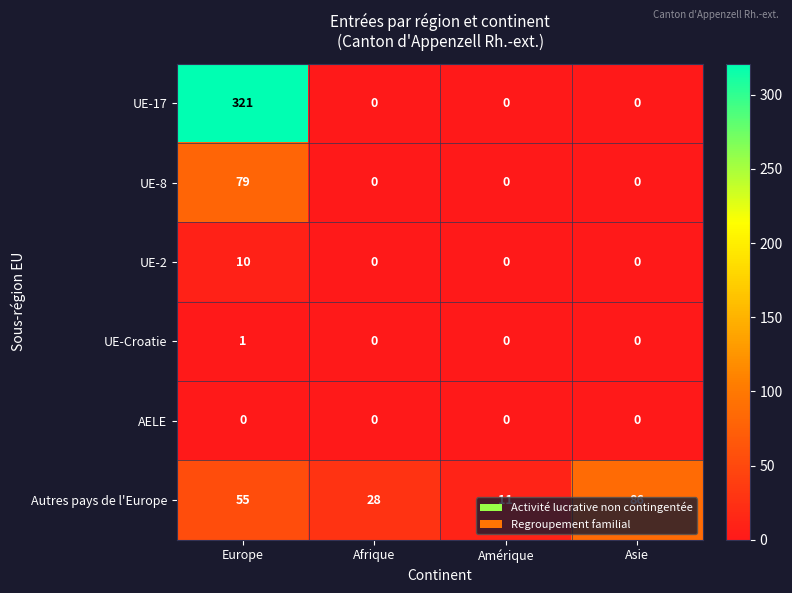

Count the Autres pays de l'Europe values in the range 28 to 86.

3